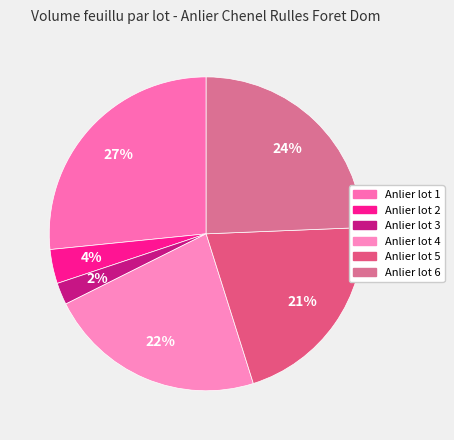

The Anlier lot 6 slice represents 24% of the pie. True or false?

True